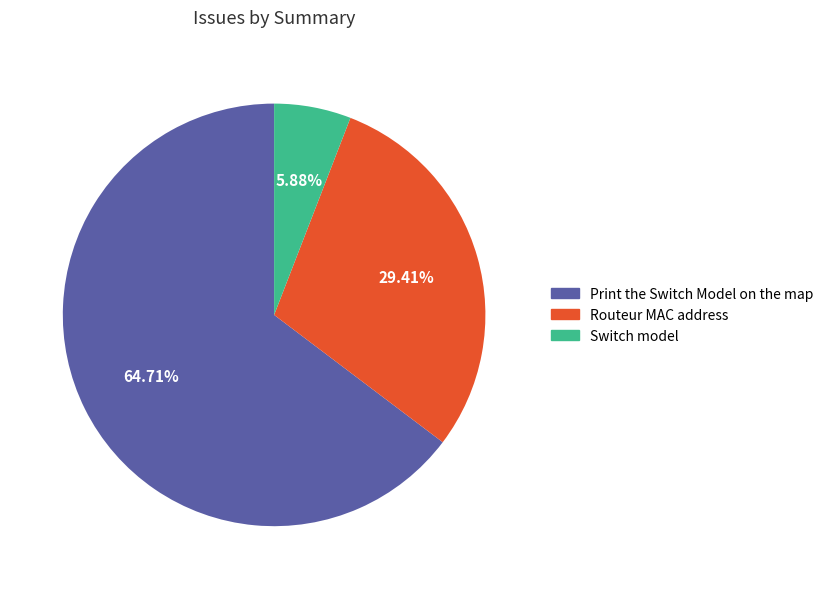

How many segments does this pie chart have?

3